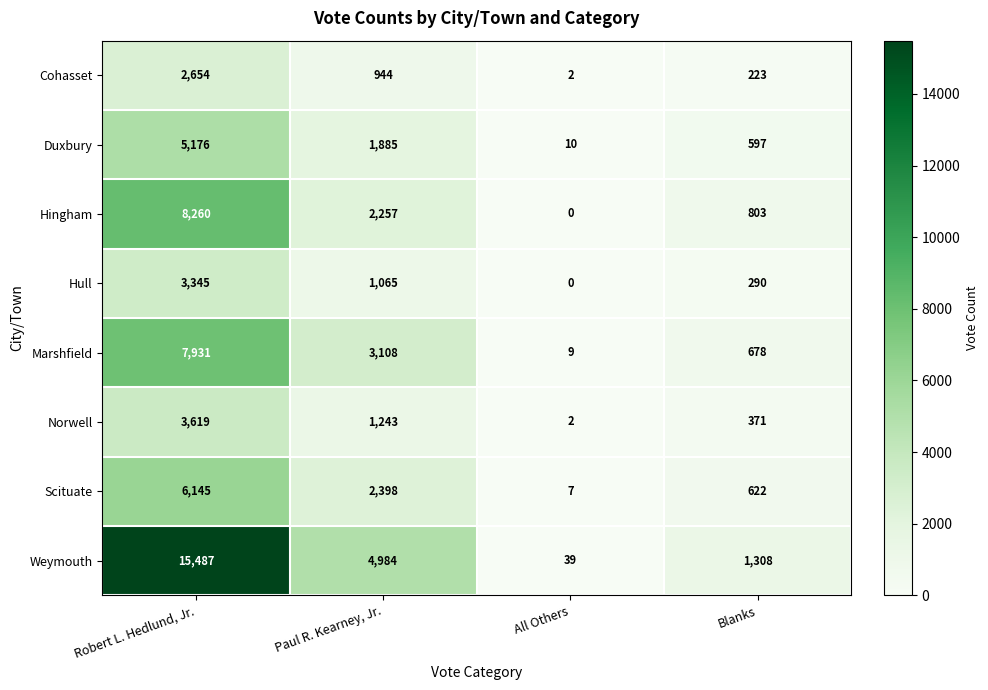

At which category does the chart reach its peak across all series?

Robert L. Hedlund, Jr.